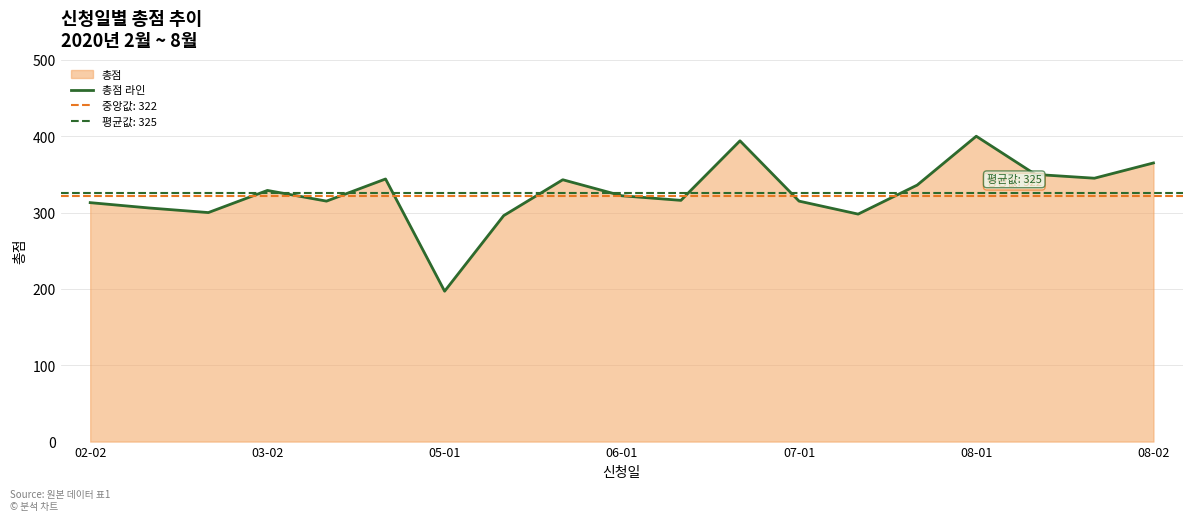

What is the highest value of the 총점 라인 series?

400